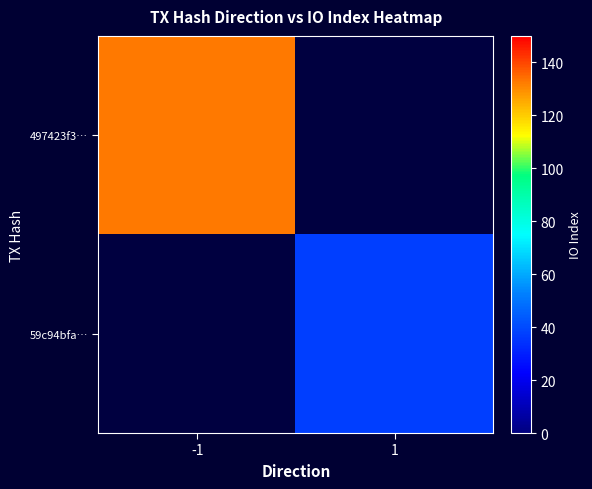

Is the value of 497423f3… at 1 greater than the value of 59c94bfa… at -1?

No